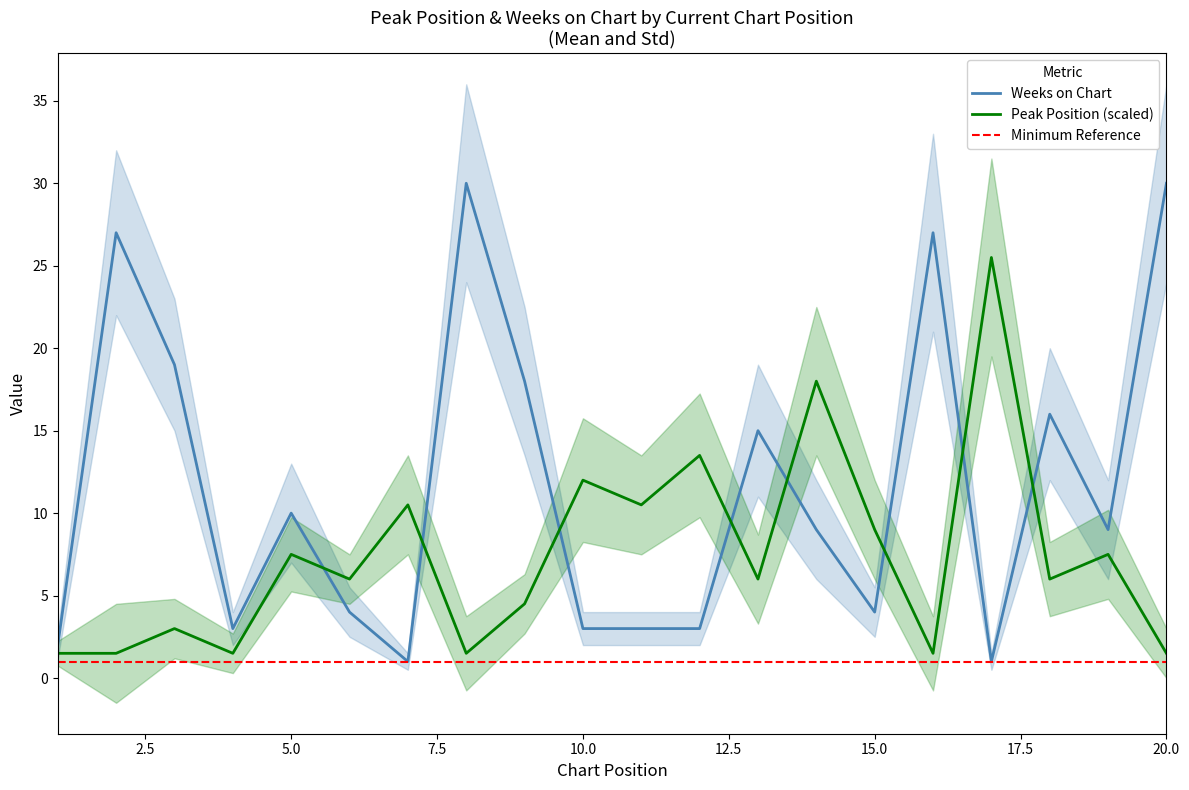

Does the chart have visible grid lines?

No